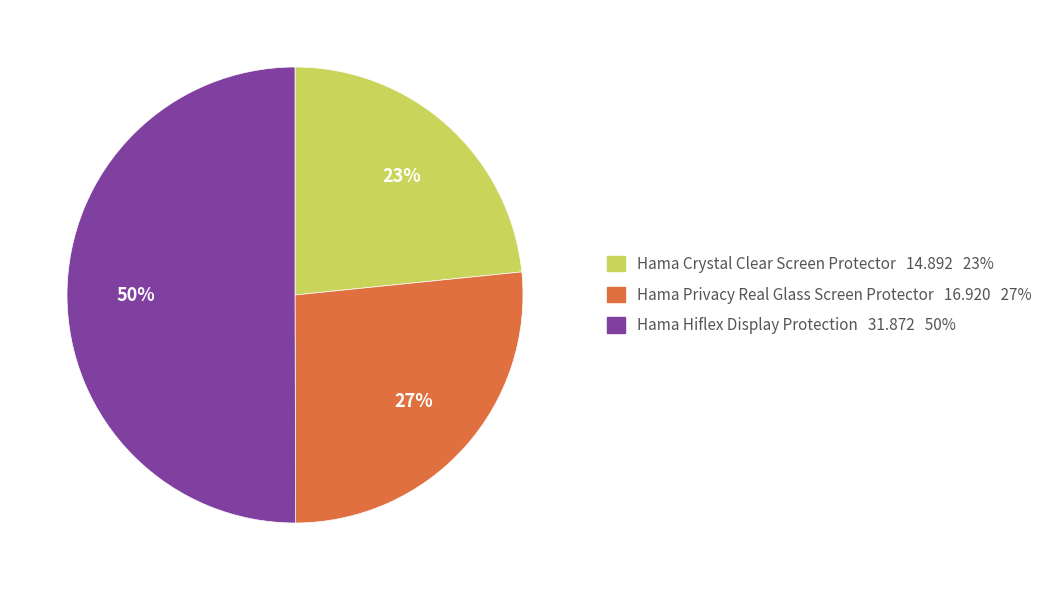

How many slices are in this pie chart?

3